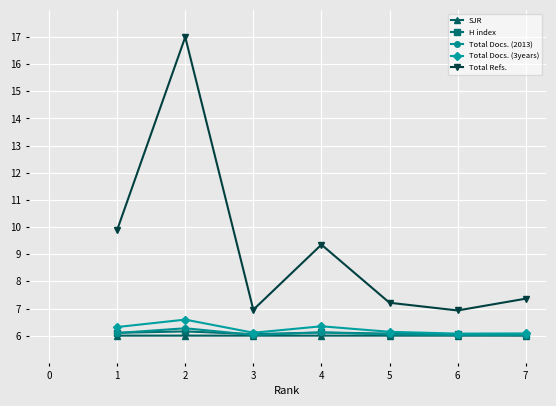

Which label corresponds to the largest value in the chart?

2